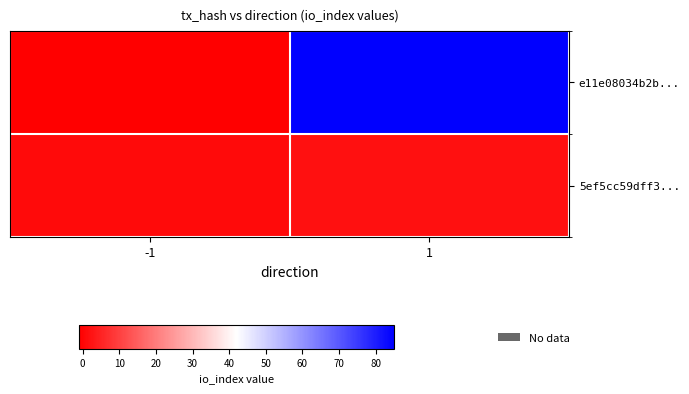

List the series in order of their overall mean, highest first.

e11e08034b2b..., 5ef5cc59dff3...